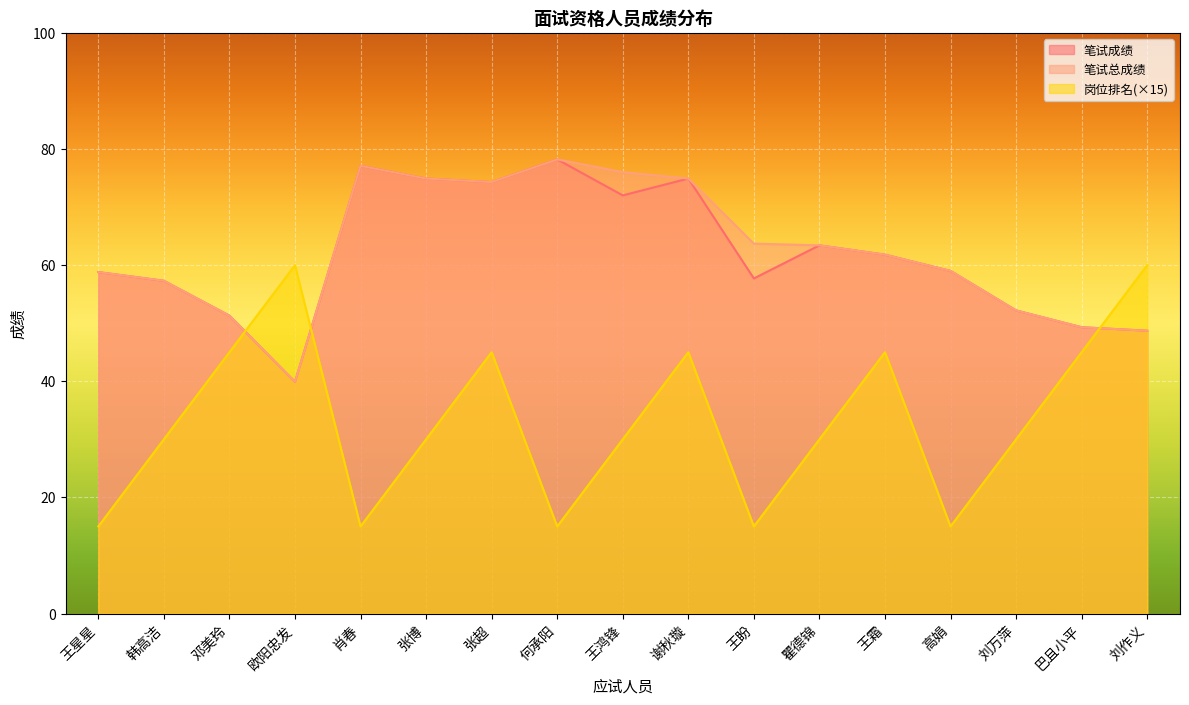

Which category has the lowest value in the 笔试总成绩 series?

欧阳忠发